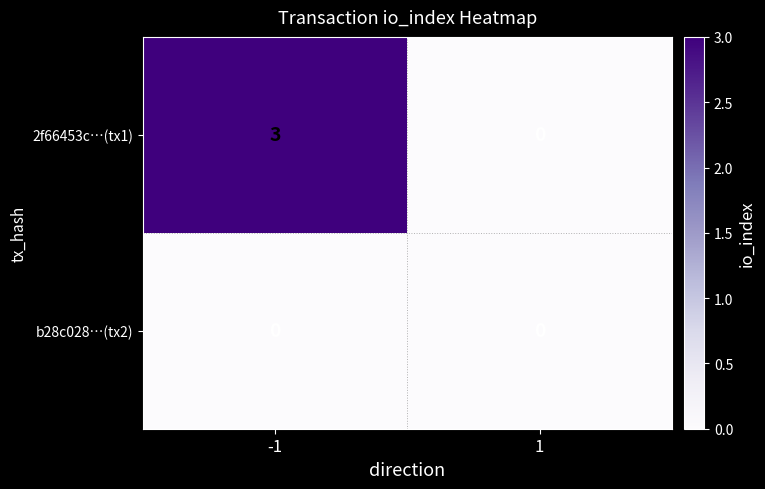

At -1, list the series in order from smallest to largest.

b28c028…(tx2), 2f66453c…(tx1)